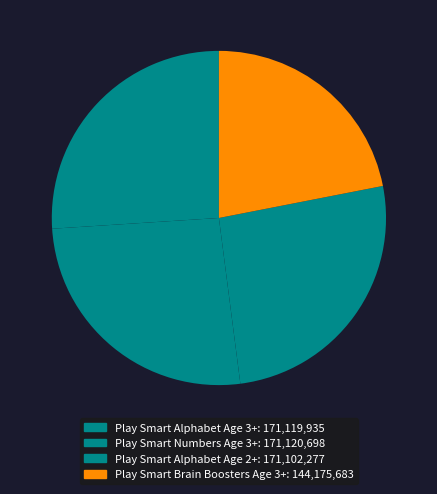

How many segments does this pie chart have?

4